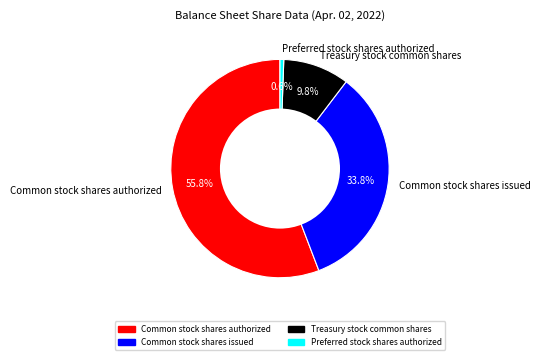

To the nearest percent, what percentage of the pie is Common stock shares authorized?

56%